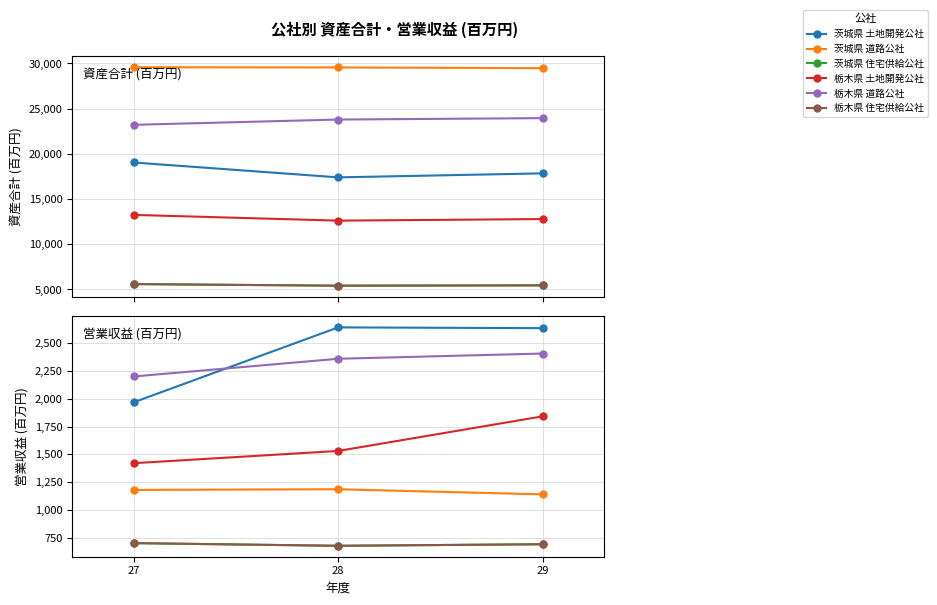

What is the spread (max minus min) of values at 28?

1962